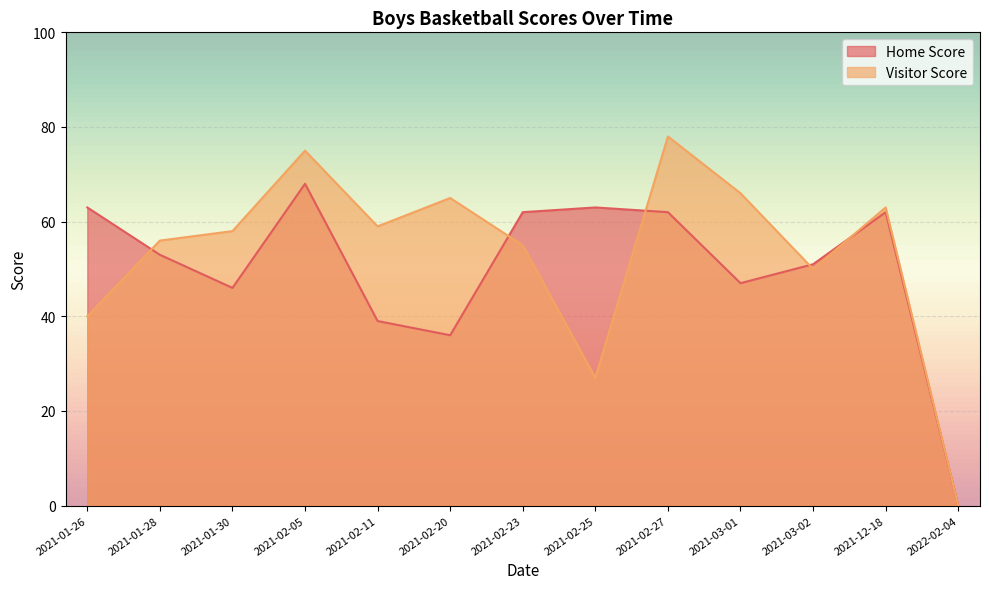

The Visitor Score series shows 97 at 2021-01-28. True or false?

False